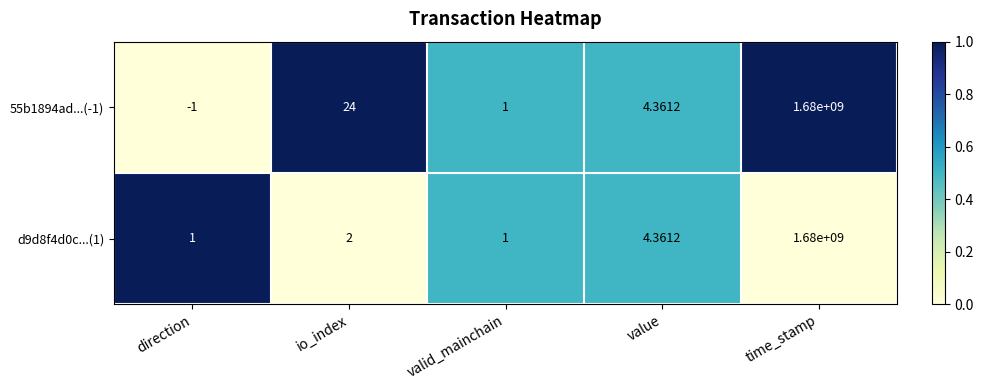

Which series has the largest range (max minus min)?

55b1894ad...(-1)